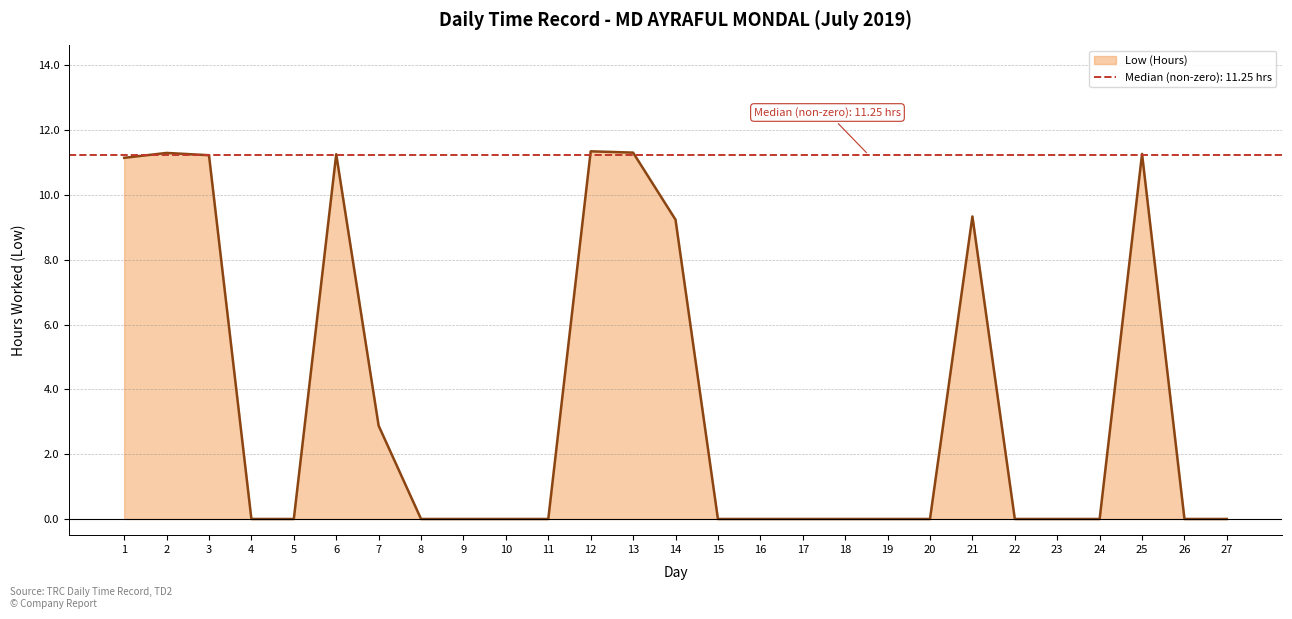

The chart shows a value of 0.0 at 23. True or false?

True